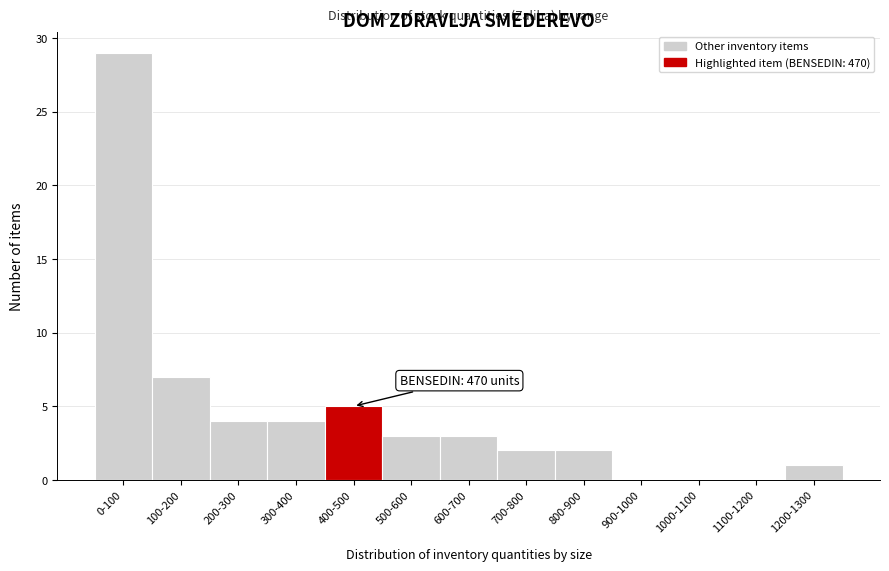

Reading left to right, transcribe all the data shown in this chart.

0-100=29	100-200=7	200-300=4	300-400=4	400-500=5	500-600=3	600-700=3	700-800=2	800-900=2	900-1000=0	1000-1100=0	1100-1200=0	1200-1300=1